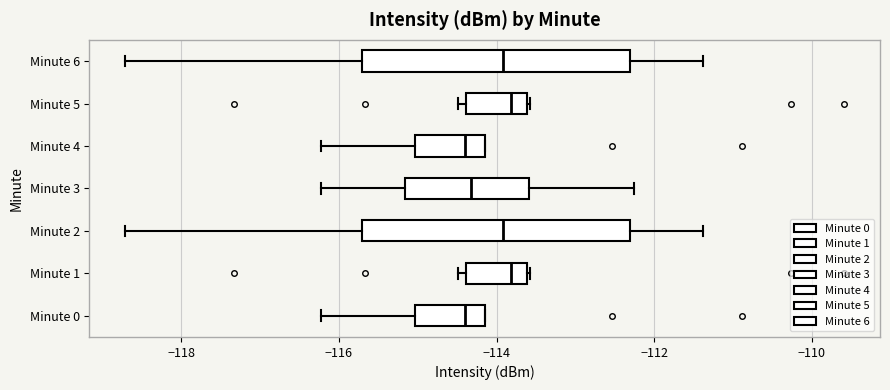

Reading bottom to top, transcribe this box plot: for each box, give where its median line is, the range the box spans, and where its two whiskers end, as read against the x-axis. The values are not printed on the chart, so give them approximately, as read against the axis.

Minute 0: median -114.4, box -115.0 to -114.2, whiskers -116.2 to -114.2
Minute 1: median -113.8, box -114.4 to -113.6, whiskers -114.4 (just left of the box's left edge) to -113.6
Minute 2: median -114.0, box -115.8 to -112.4, whiskers -118.8 to -111.4
Minute 3: median -114.4, box -115.2 to -113.6, whiskers -116.2 to -112.2
Minute 4: median -114.4, box -115.0 to -114.2, whiskers -116.2 to -114.2
Minute 5: median -113.8, box -114.4 to -113.6, whiskers -114.4 (just left of the box's left edge) to -113.6
Minute 6: median -114.0, box -115.8 to -112.4, whiskers -118.8 to -111.4